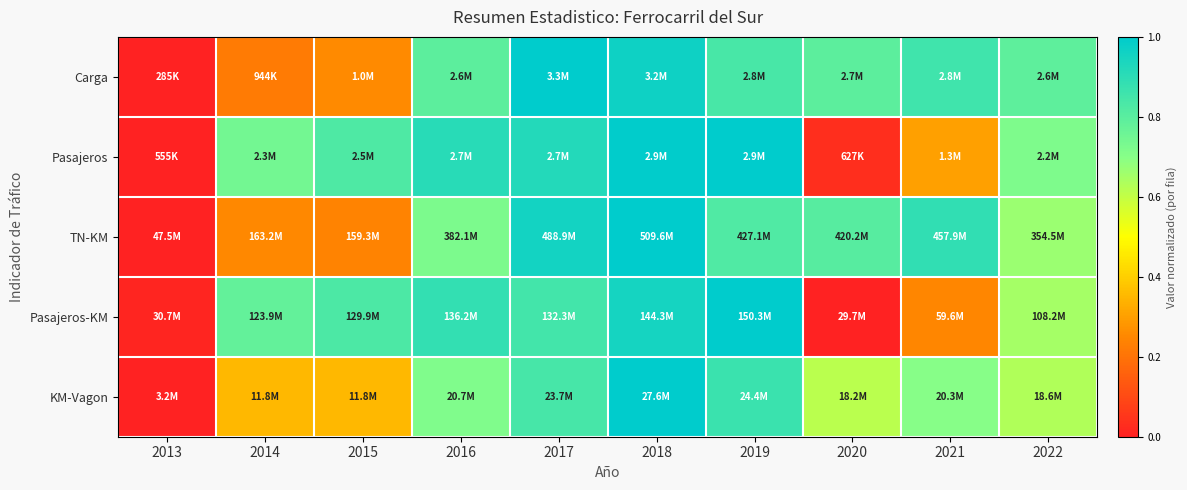

Reading left to right, list all the values displayed in this chart.

Carga: 2013=0.0	2014=0.2	2015=0.3	2016=0.8	2017=1.0	2018=1.0	2019=0.8	2020=0.8	2021=0.9	2022=0.8
Pasajeros: 2013=0.0	2014=0.7	2015=0.8	2016=0.9	2017=0.9	2018=1.0	2019=1.0	2020=0.0	2021=0.3	2022=0.7
TN-KM: 2013=0.0	2014=0.3	2015=0.2	2016=0.7	2017=1.0	2018=1.0	2019=0.8	2020=0.8	2021=0.9	2022=0.7
Pasajeros-KM: 2013=0.0	2014=0.8	2015=0.8	2016=0.9	2017=0.9	2018=0.9	2019=1.0	2020=0.0	2021=0.2	2022=0.7
KM-Vagon: 2013=0.0	2014=0.4	2015=0.4	2016=0.7	2017=0.8	2018=1.0	2019=0.9	2020=0.6	2021=0.7	2022=0.6